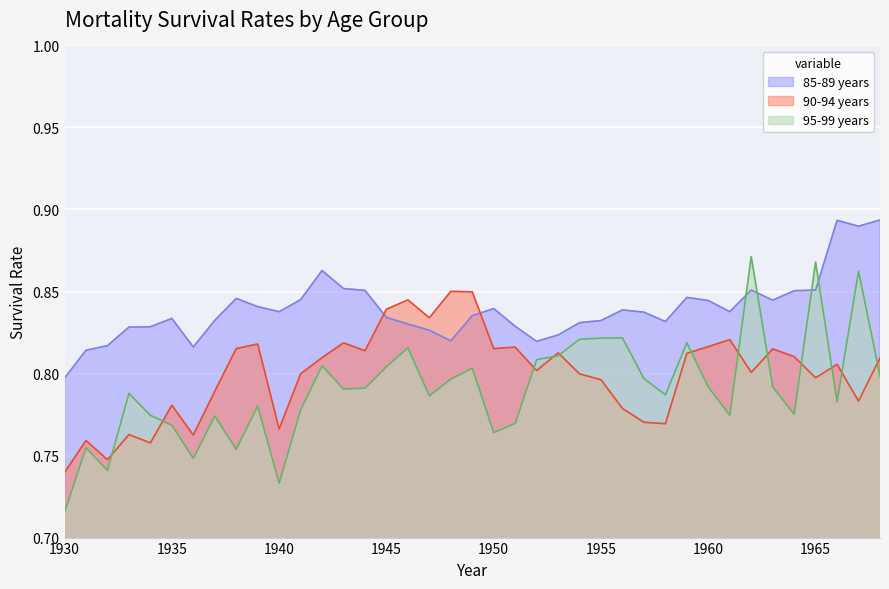

What is the difference between the second highest and minimum values in the 85-89 years series?

0.1